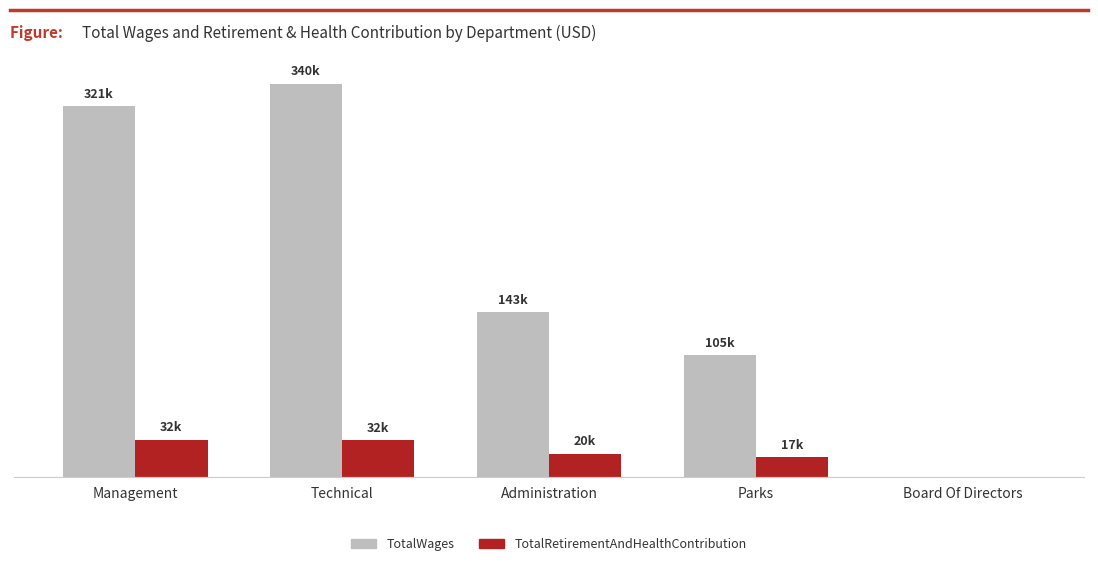

What is the average value of the TotalRetirementAndHealthContribution series?

20360